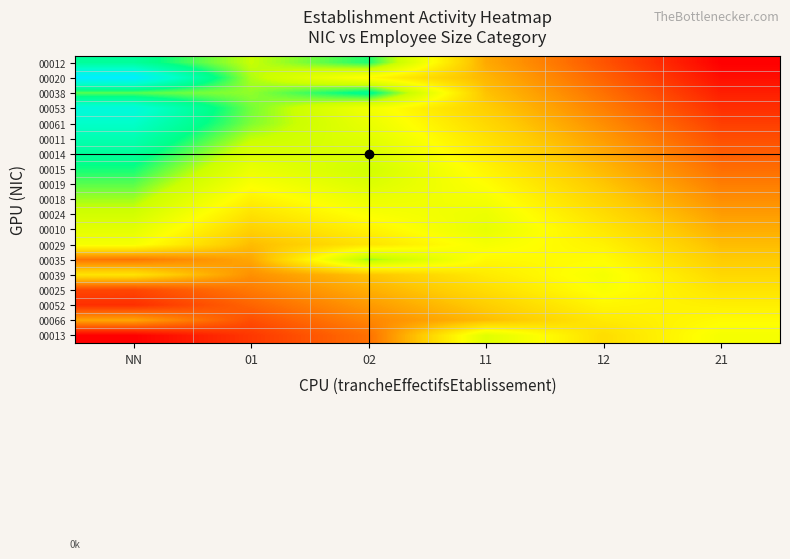

Count the number of categories in the chart.

6